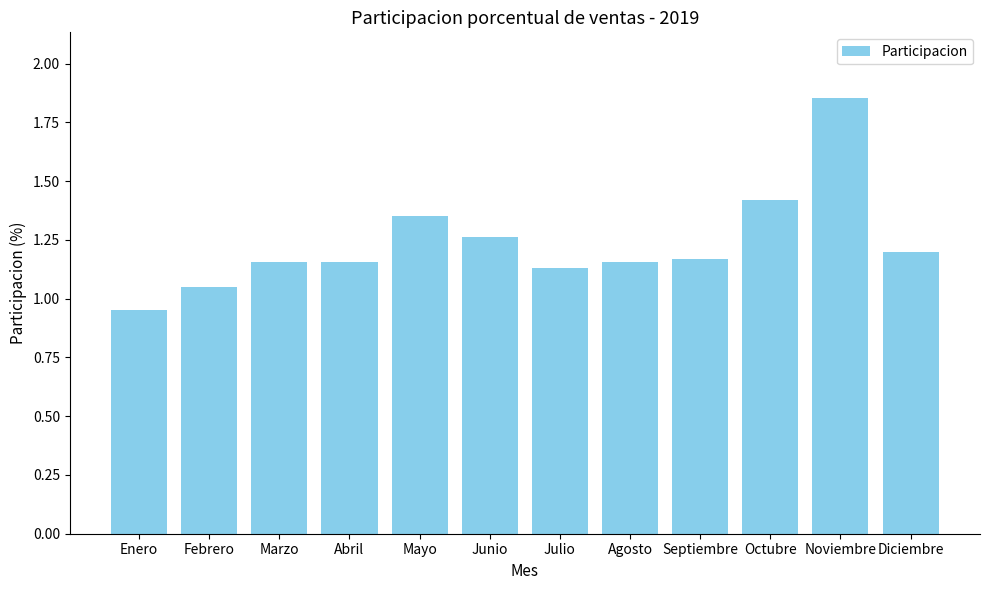

At which category does the chart reach its minimum across all series?

Enero